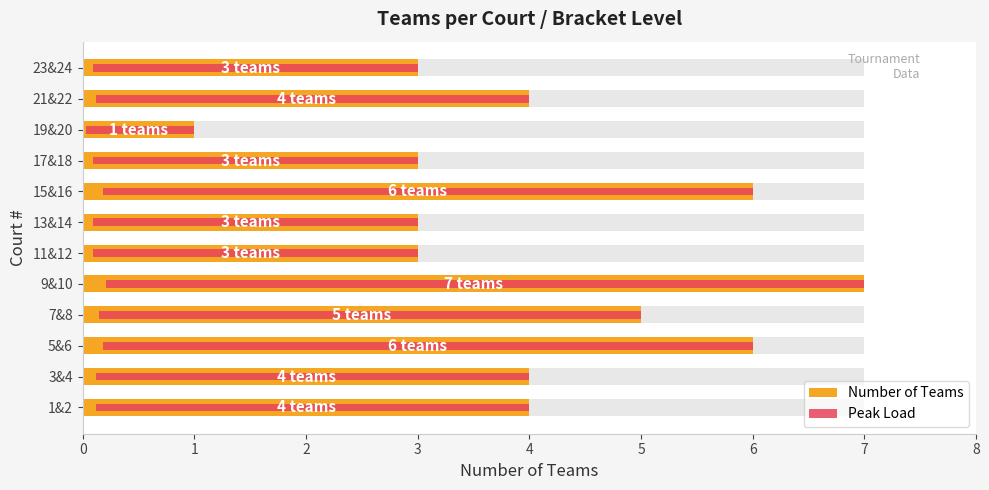

Reading left to right, what are all the values shown in this chart?

Number of Teams: 4.0	4.0	6.0	5.0	7.0	3.0	3.0	6.0	3.0	1.0	4.0	3.0
Peak Load: 3.9	3.9	5.8	4.8	6.8	2.9	2.9	5.8	2.9	1.0	3.9	2.9